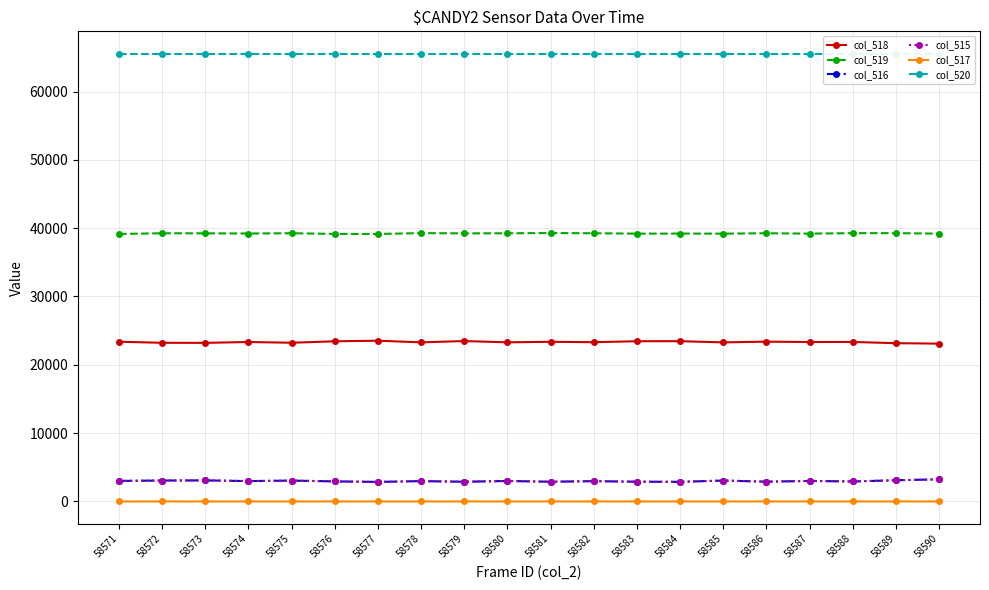

At which category is the sum across all series the highest?

58590